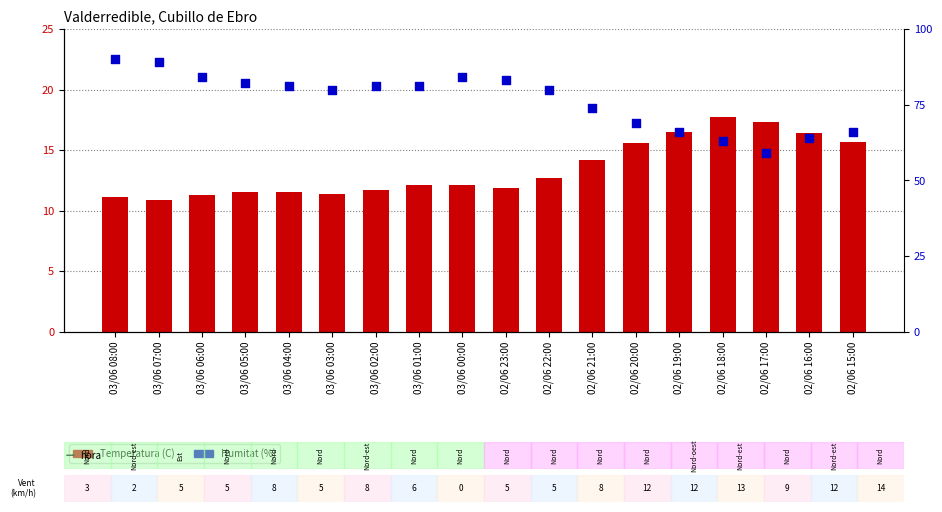

At how many categories does at least one series exceed 87?

2